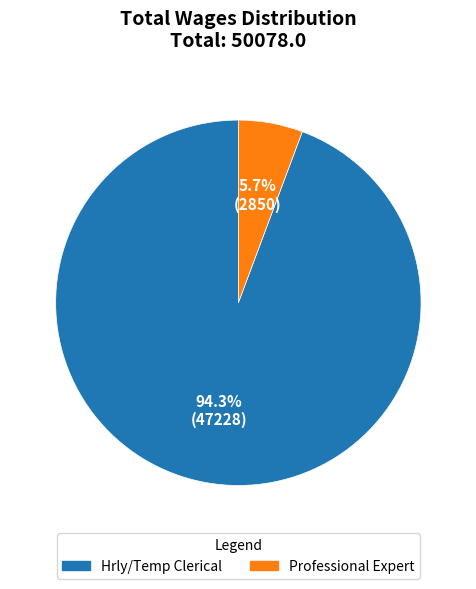

What is the total percentage of Hrly/Temp Clerical and Professional Expert?

100.0%